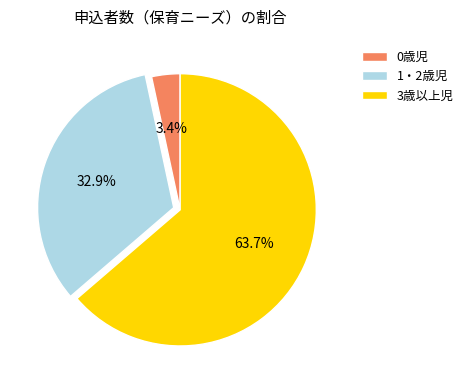

How many slices are in this pie chart?

3